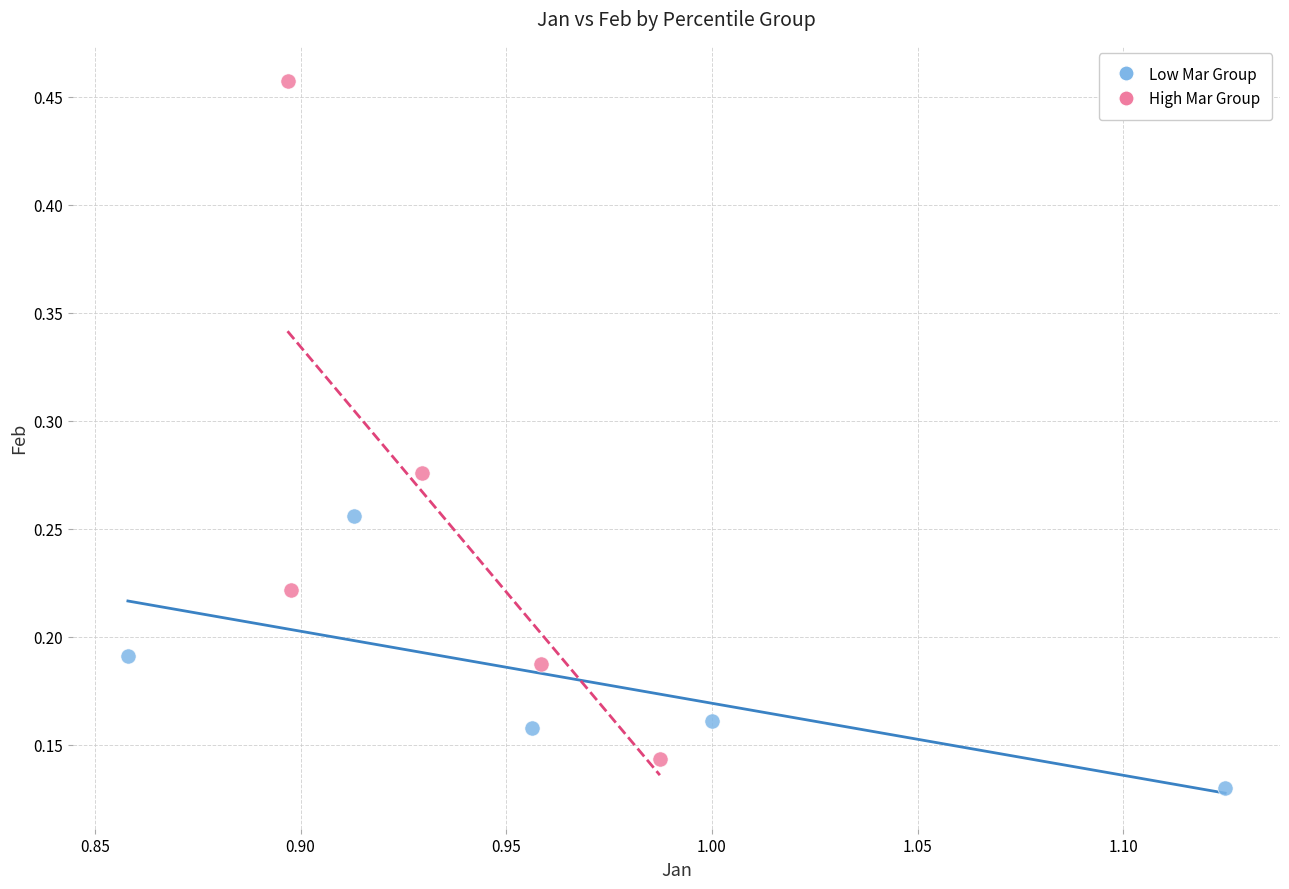

Which series reaches the maximum Y coordinate?

High Mar Group